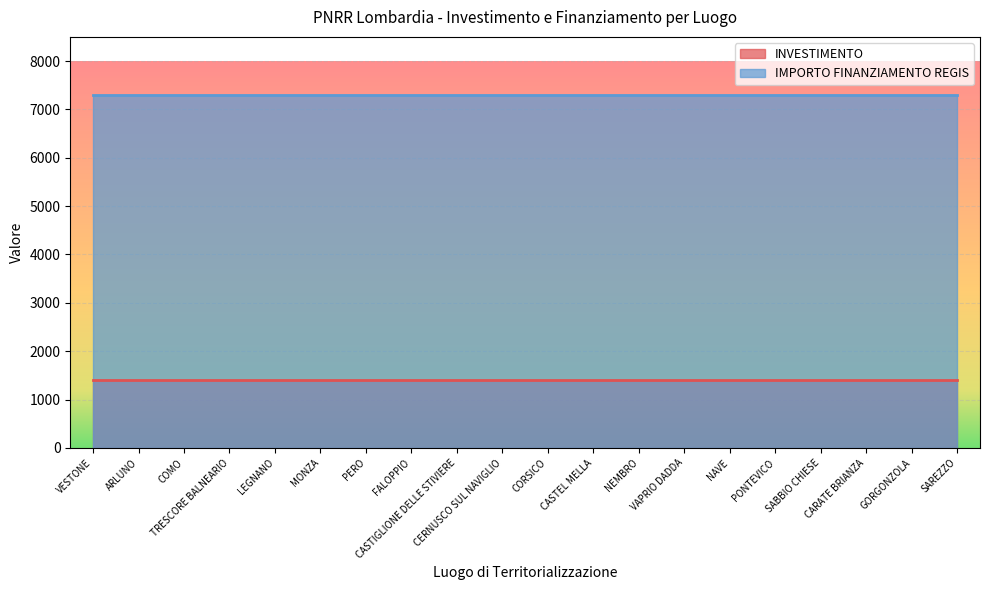

What is the value of the IMPORTO FINANZIAMENTO REGIS point at the 15th from the left?

7301.0